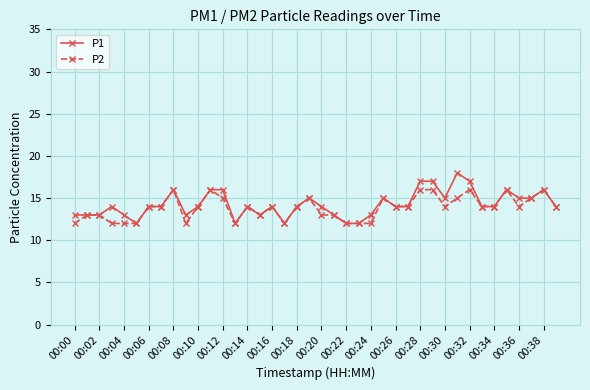

True or false: P1 has more than 1 points higher than both neighbors.

True